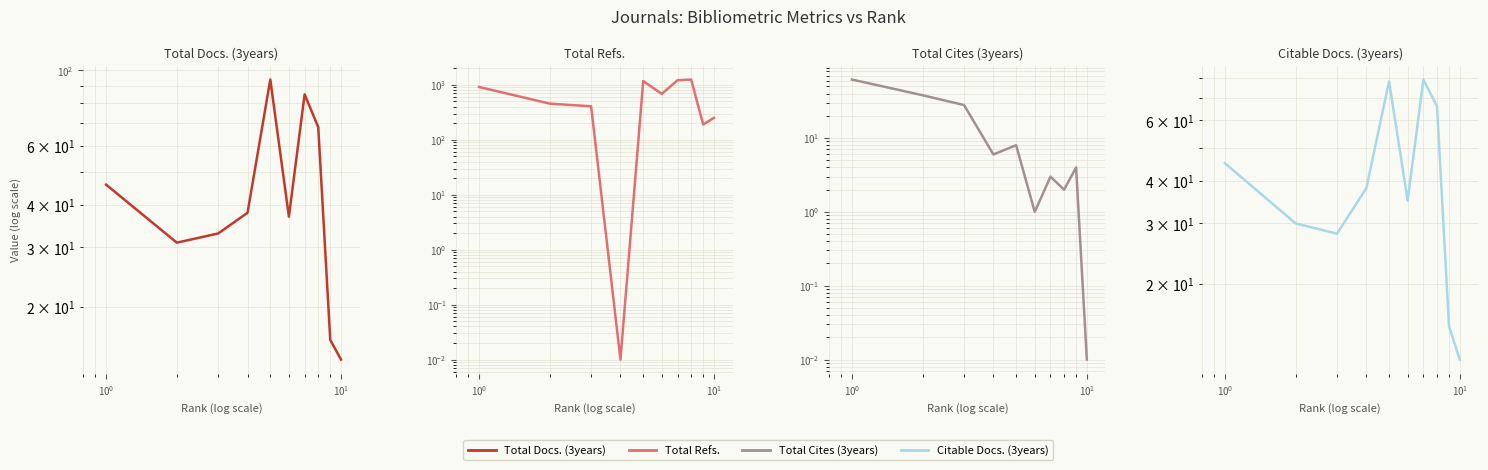

Is the value of Total Refs. at $\mathdefault{10^{2}}$ greater than the value of Total Docs. (3years) at $\mathdefault{10^{3}}$?

Yes